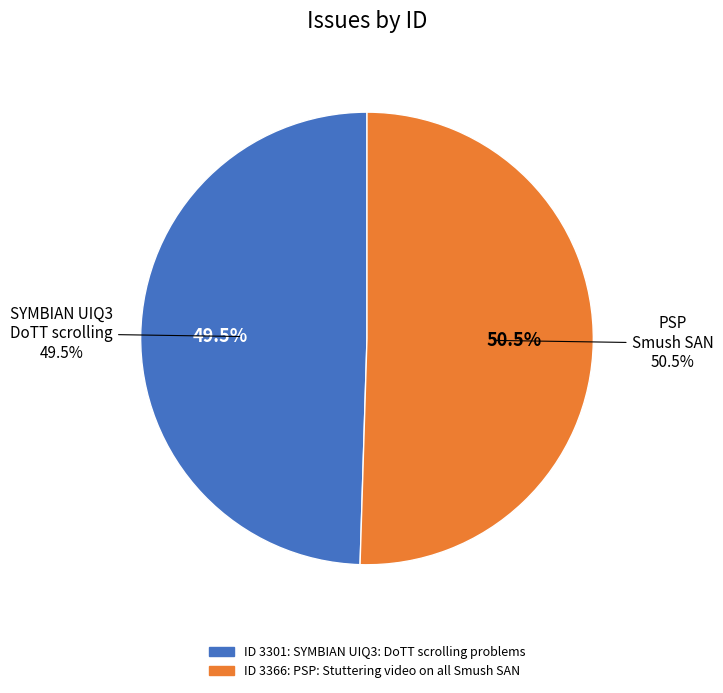

What percentage is the PSP: Stuttering video on all Smush SAN slice, to the nearest percent?

50%